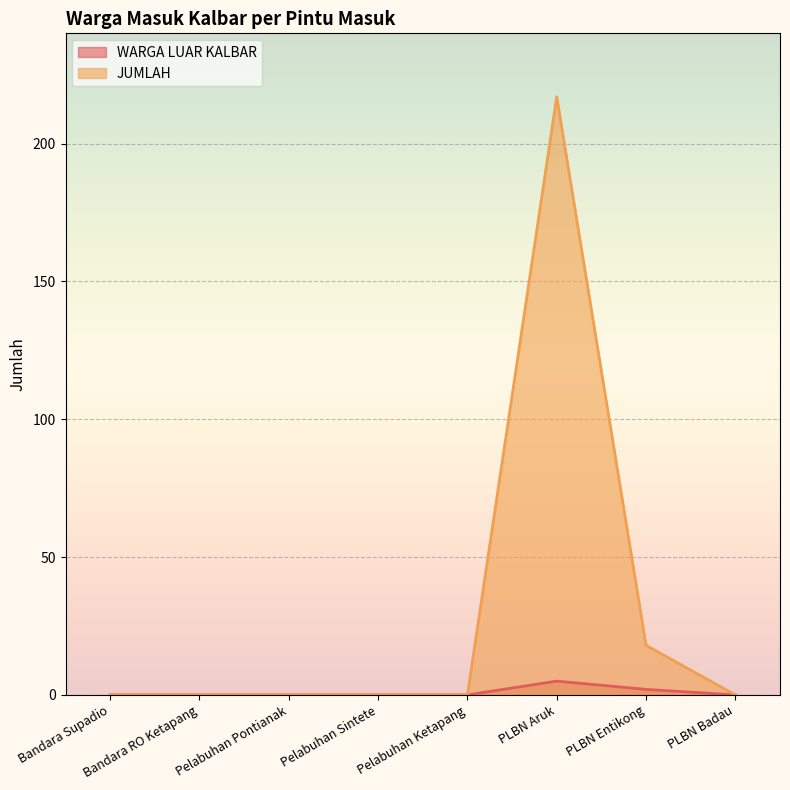

List the labels in order of JUMLAH value, largest first.

PLBN Aruk, PLBN Entikong, Bandara Supadio, Bandara RO Ketapang, Pelabuhan Pontianak, Pelabuhan Sintete, Pelabuhan Ketapang, PLBN Badau